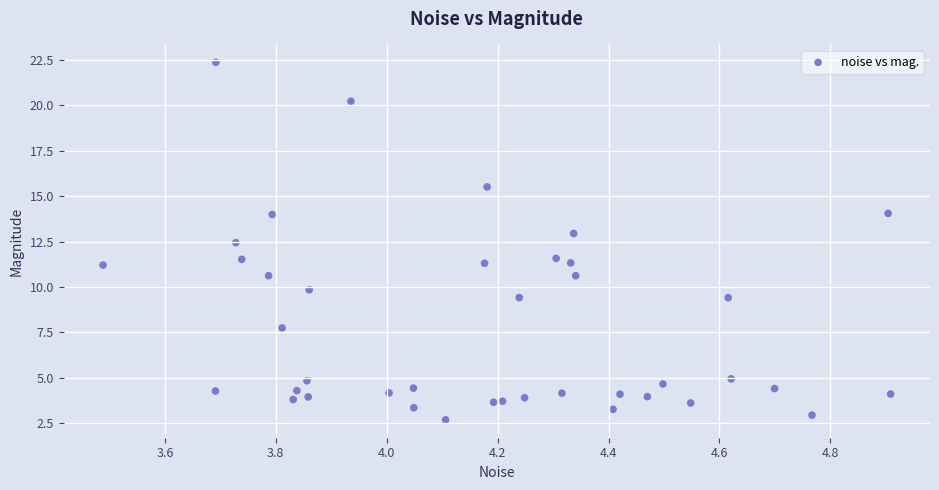

What is the range of X values (max minus min)?

1.4